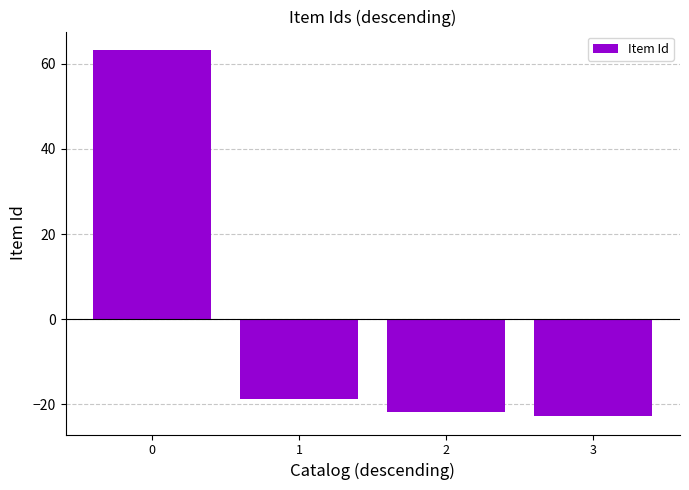

True or false: the data shows -35.3 at 3.

False